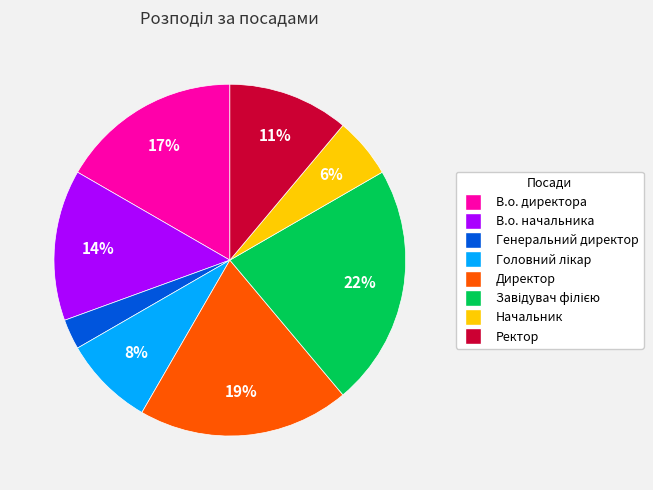

True or false: Начальник accounts for 6% of the total.

True